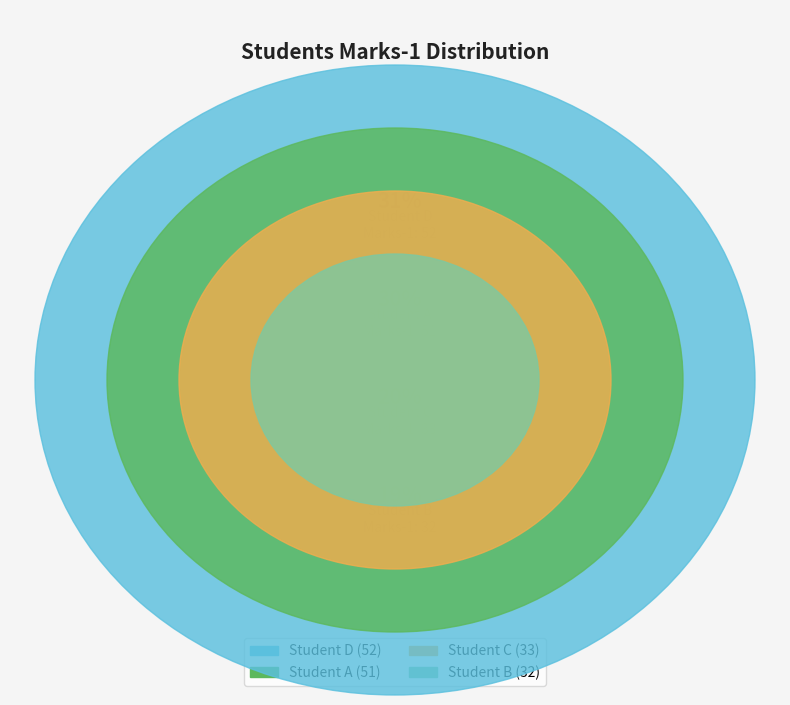

To the nearest percent, what is the difference between the largest and smallest slice percentages?

12%